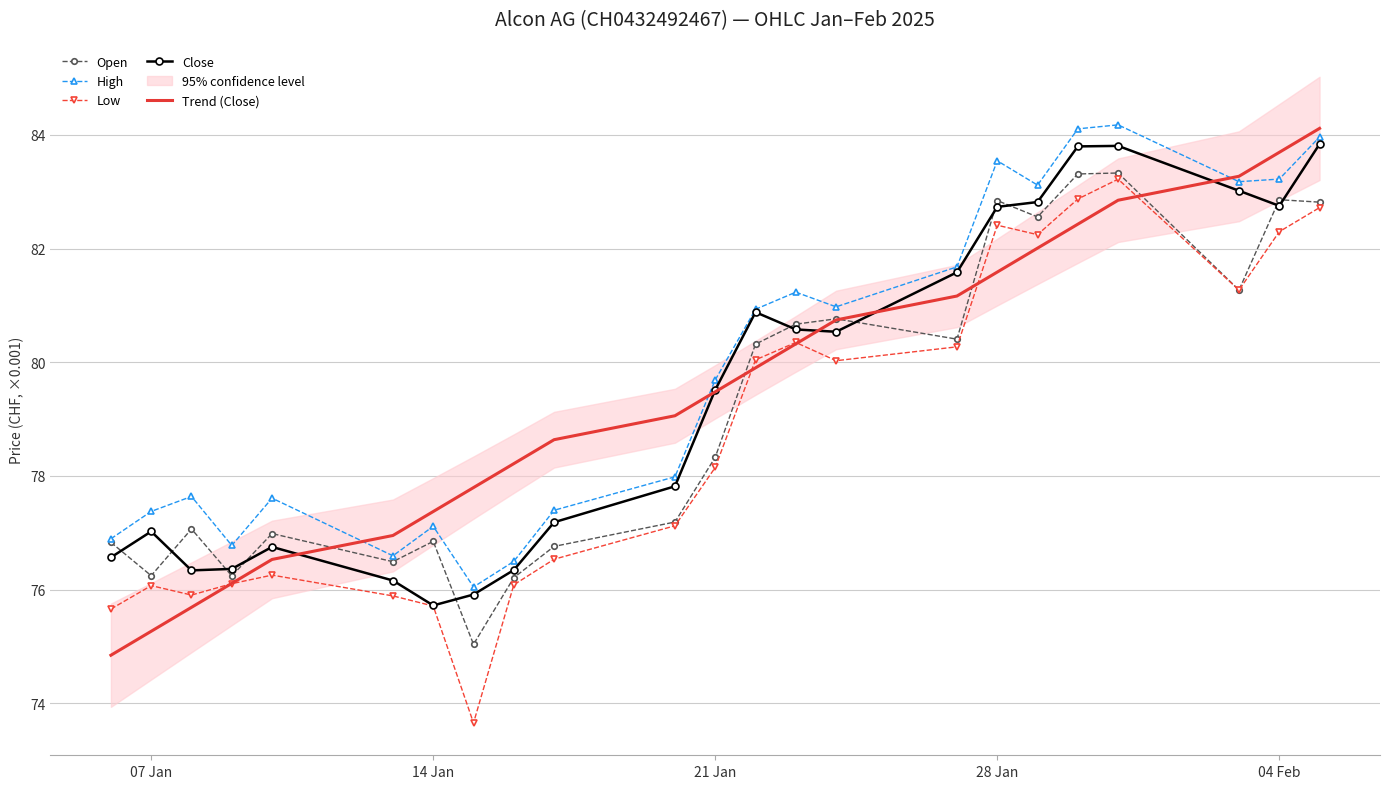

Read the Low value at 07 Jan.

76.1